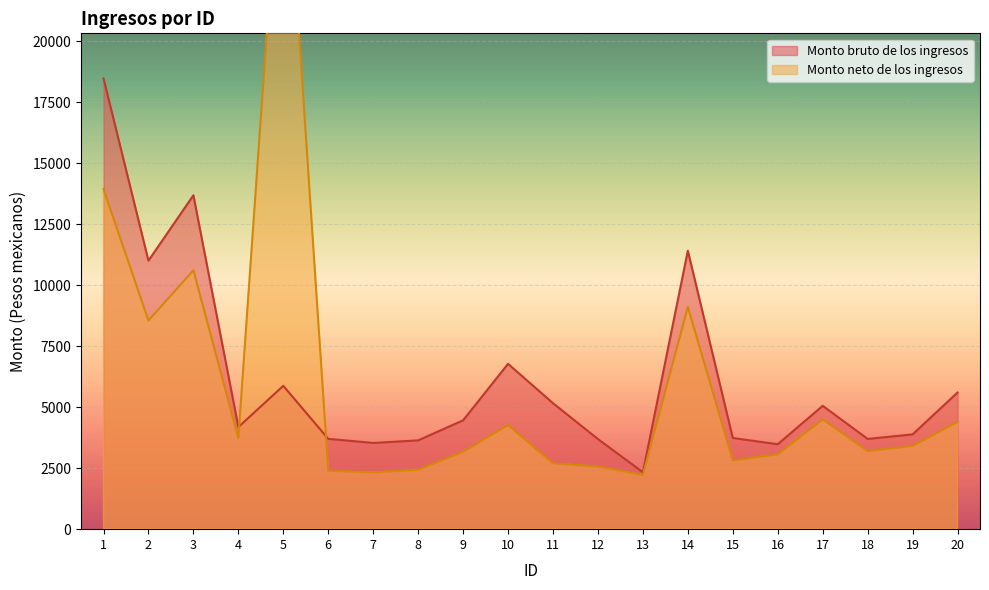

Rank the categories by value from lowest to highest.

13, 16, 7, 8, 12, 18, 6, 15, 19, 4, 9, 17, 11, 20, 5, 10, 2, 14, 3, 1